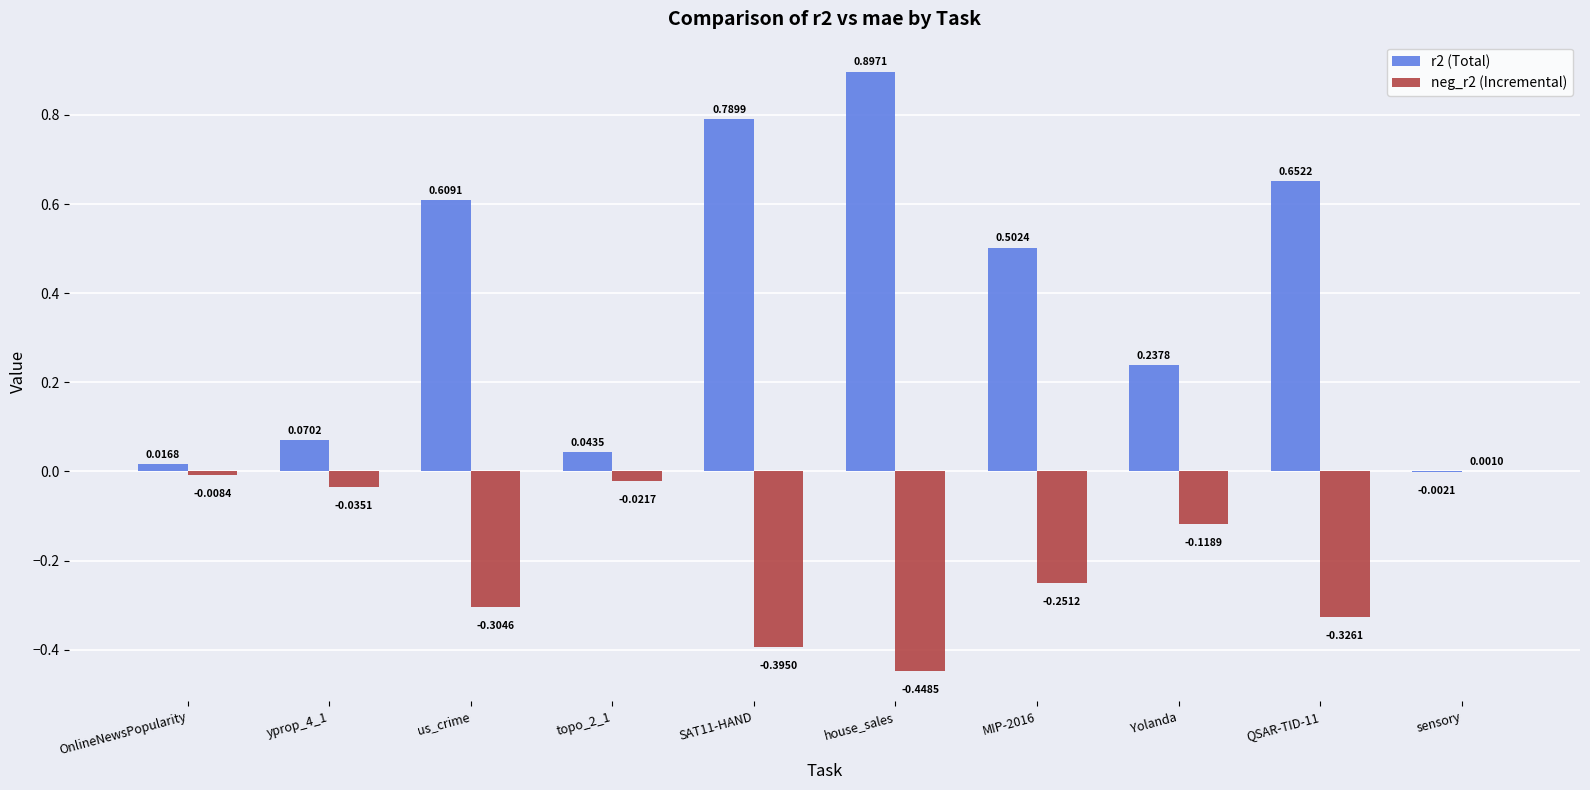

Which series changed the most between us_crime and SAT11-HAND?

r2 (Total)